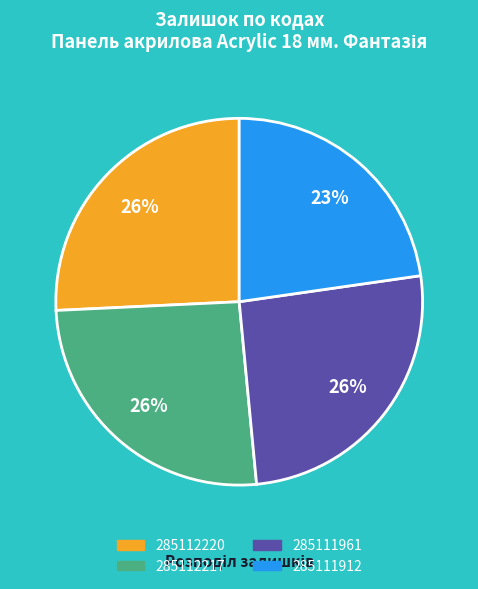

Between 285111912 and 285111961, which is larger?

285111961